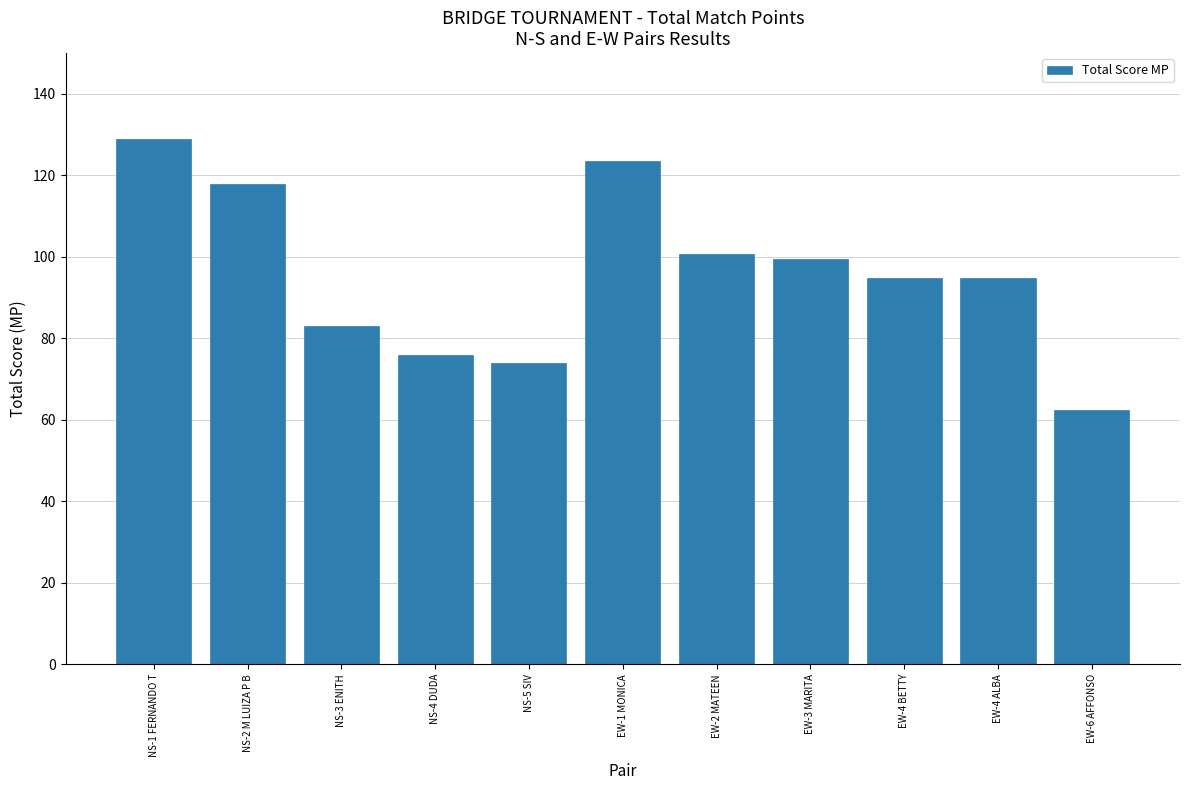

Which label corresponds to the largest value in the chart?

NS-1 FERNANDO T